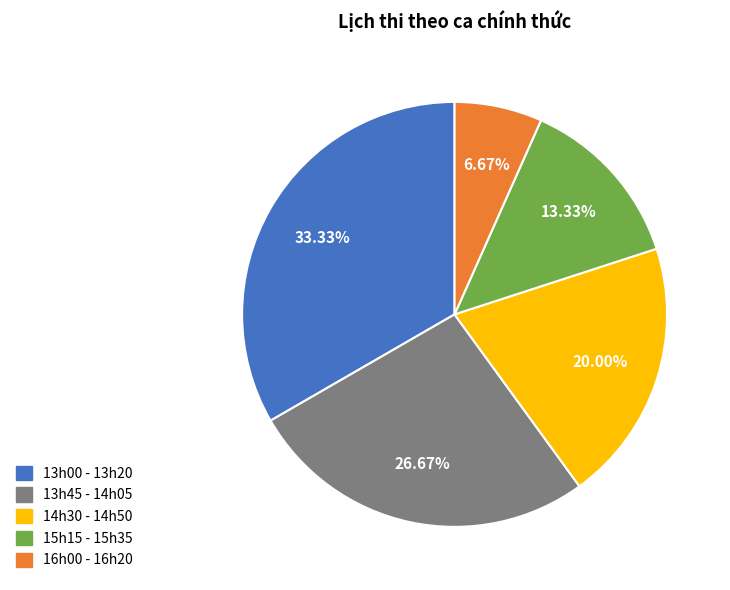

Which category has the smallest portion of the pie?

16h00 - 16h20